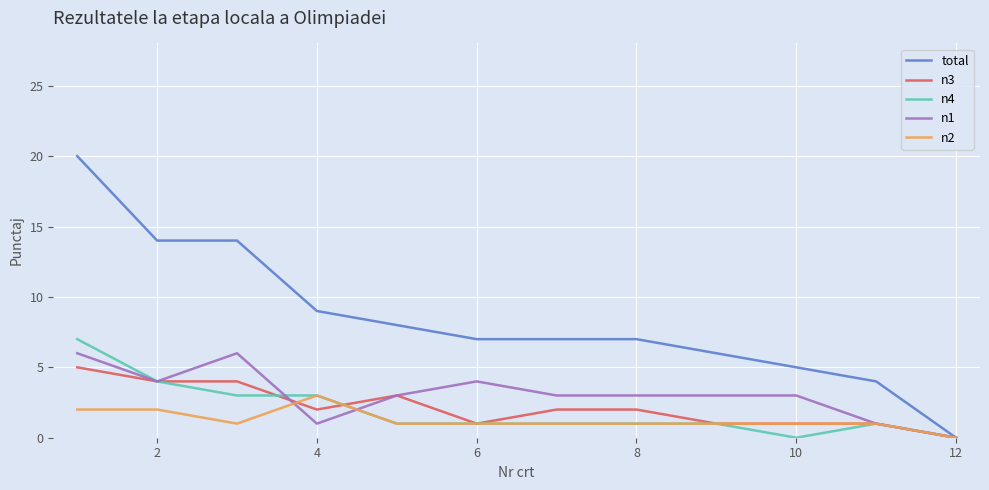

Which series has the largest total across all categories?

total